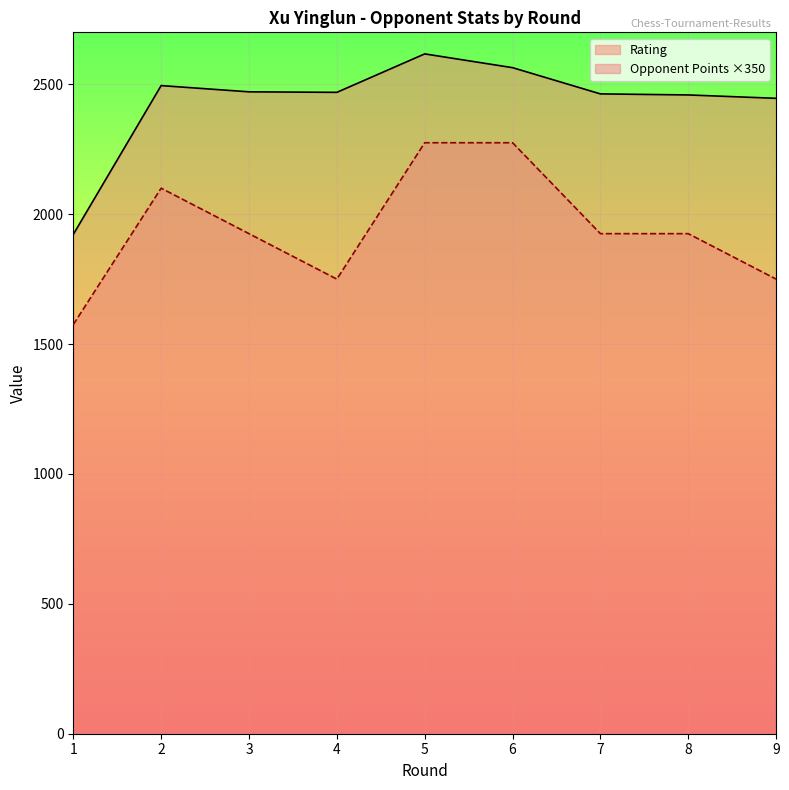

Which category has the lowest value in the Rating series?

1